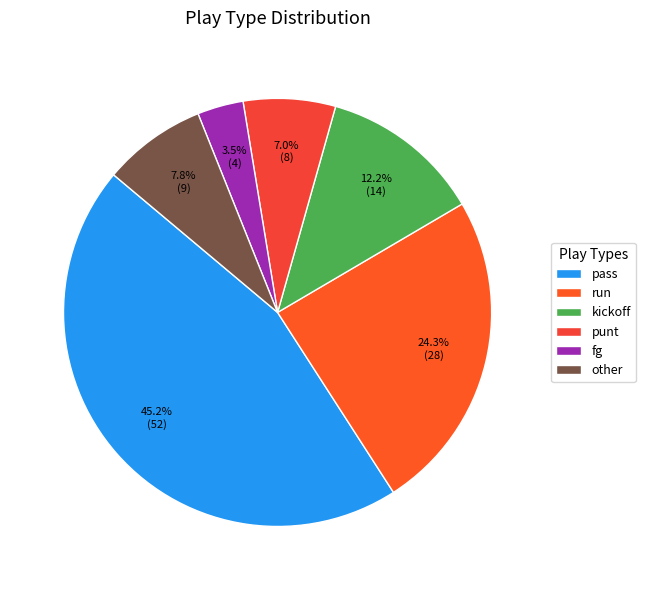

Does other represent more than half of the total?

No